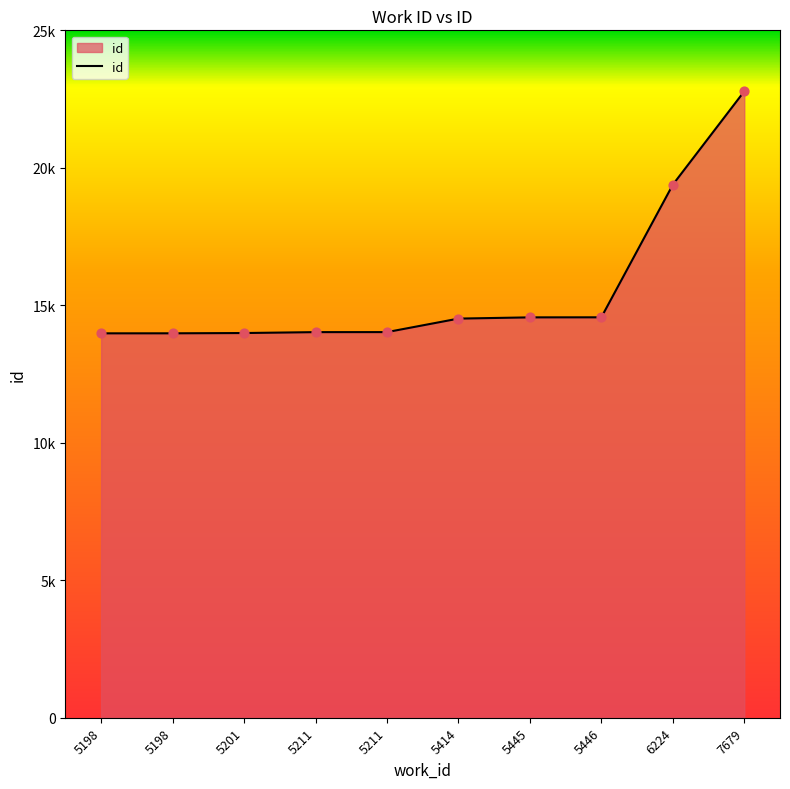

Approximately how many times larger is the value at 6224 compared to 5198?

1.4